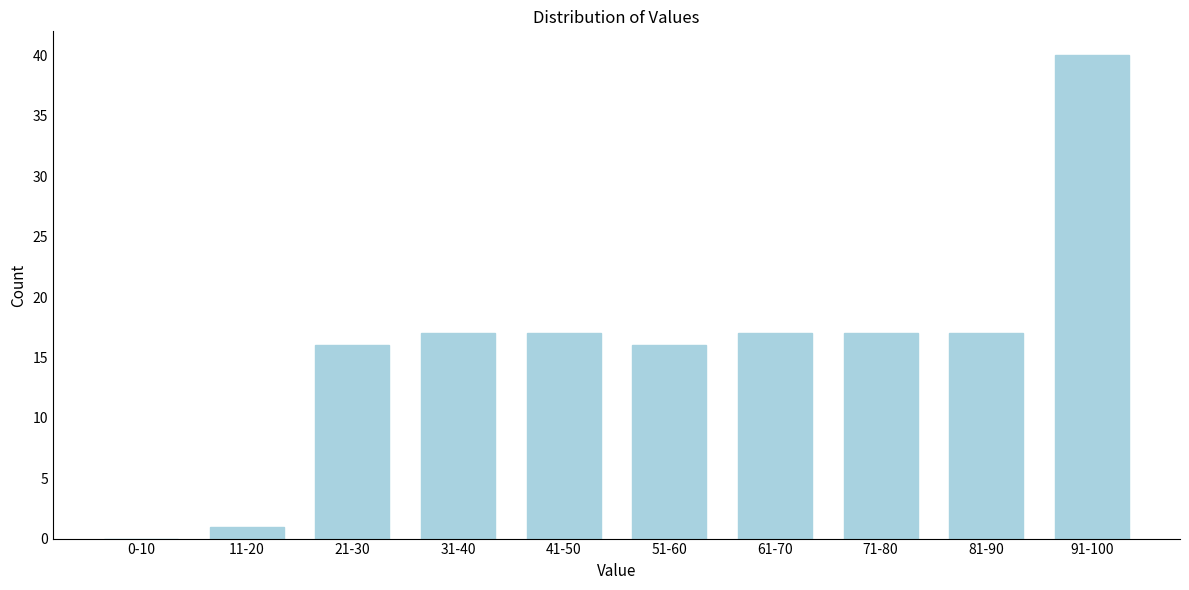

Reading left to right, transcribe all the data shown in this chart.

0-10=0	11-20=1	21-30=16	31-40=17	41-50=17	51-60=16	61-70=17	71-80=17	81-90=17	91-100=40